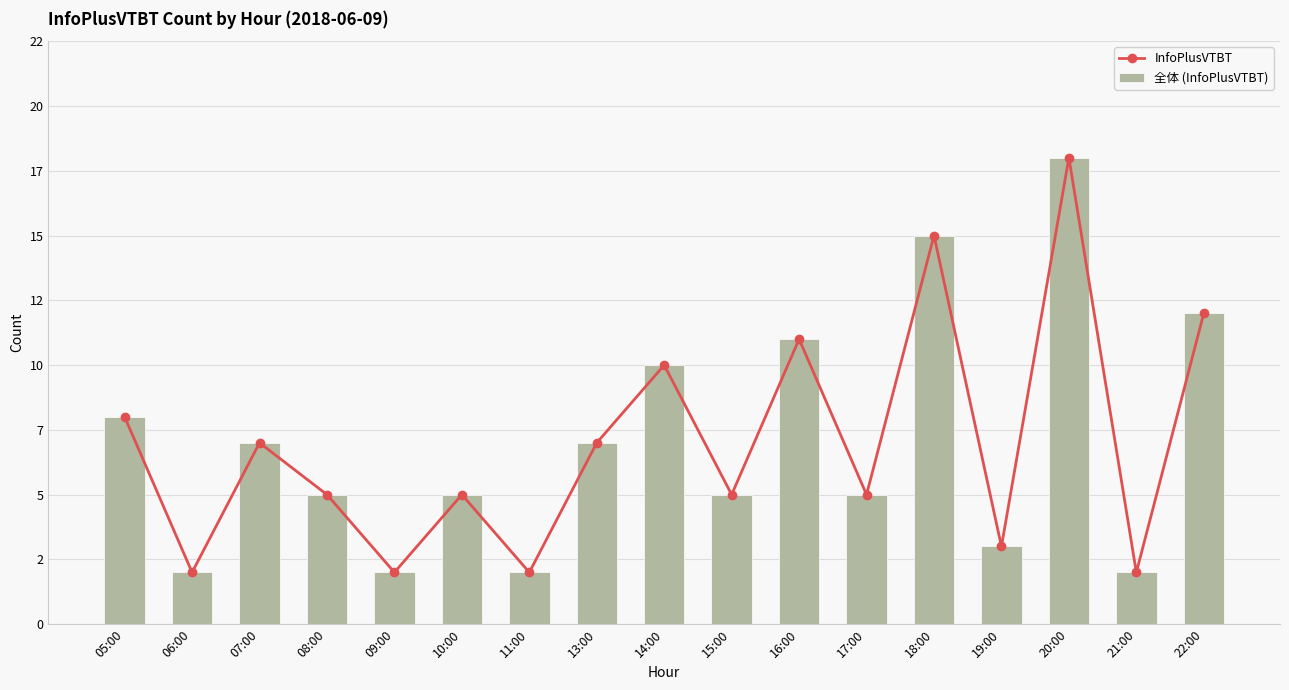

Which category has the highest value across all series?

20:00